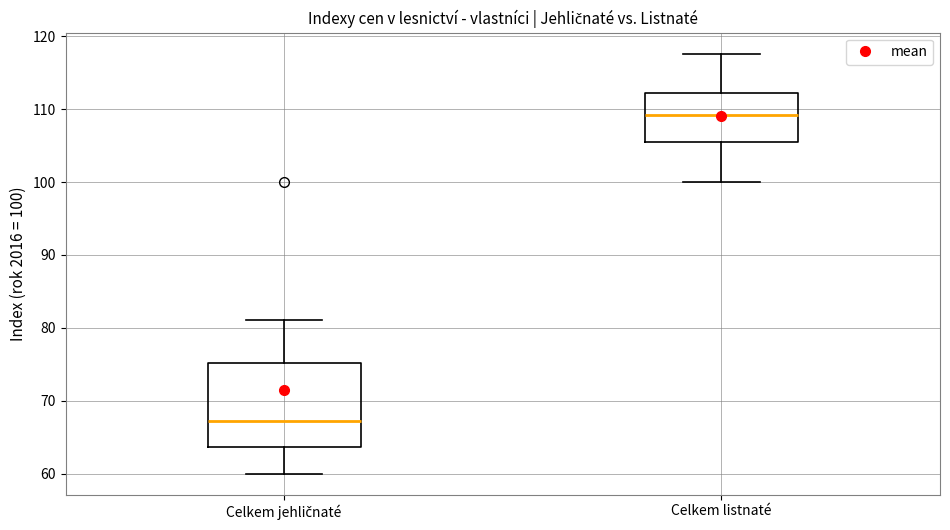

Reading left to right, read every box against the y-axis: the position of its median line, the range the box covers, and the ends of its whiskers. The values are not printed on the chart, so give them approximately, as read against the axis.

Celkem jehličnaté: median 67, box 64 to 75, whiskers 60 to 81
Celkem listnaté: median 109, box 105 to 112, whiskers 100 to 118